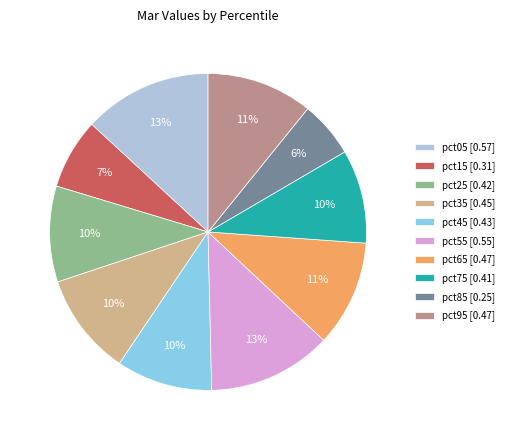

Do pct95 [0.47] and pct85 [0.25] together represent more than half of the pie?

No